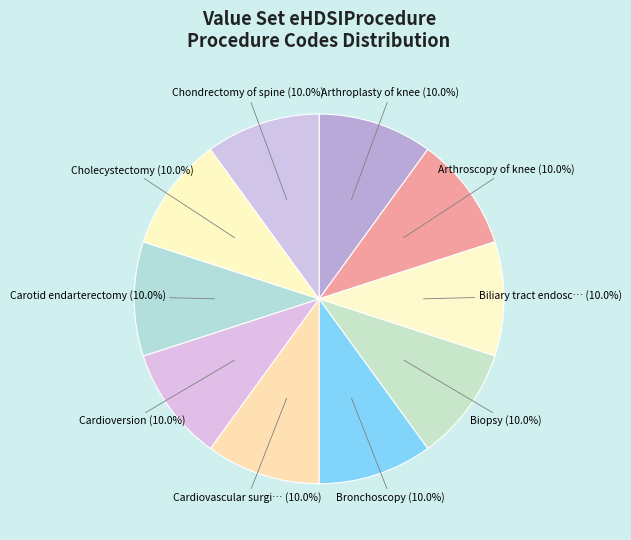

How many slices are in this pie chart?

10